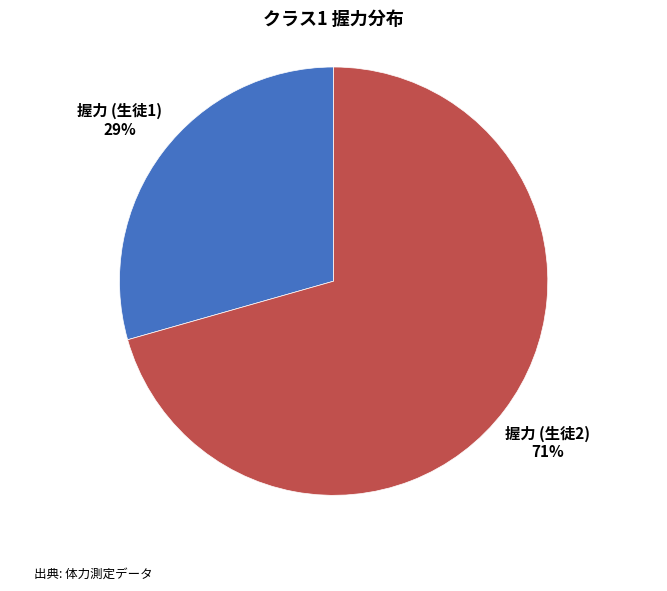

How many segments does this pie chart have?

2